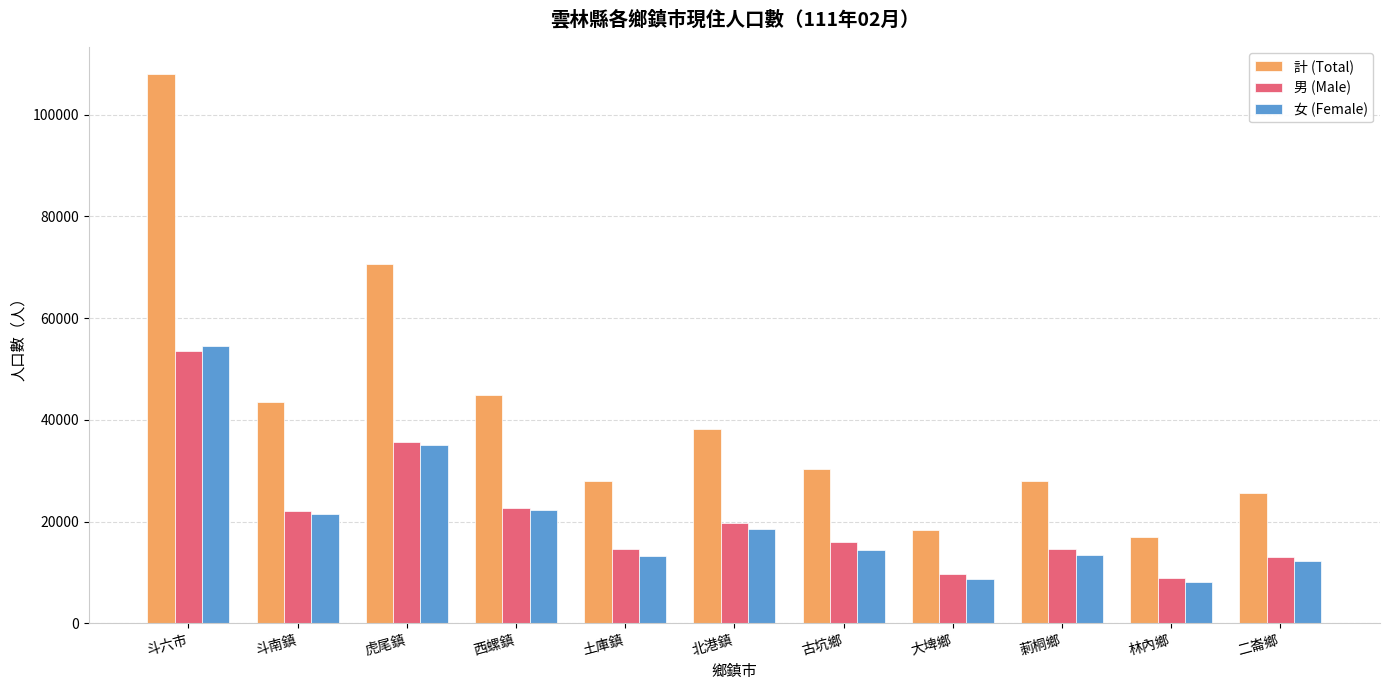

What is the sum of all 女 (Female) values?

221921